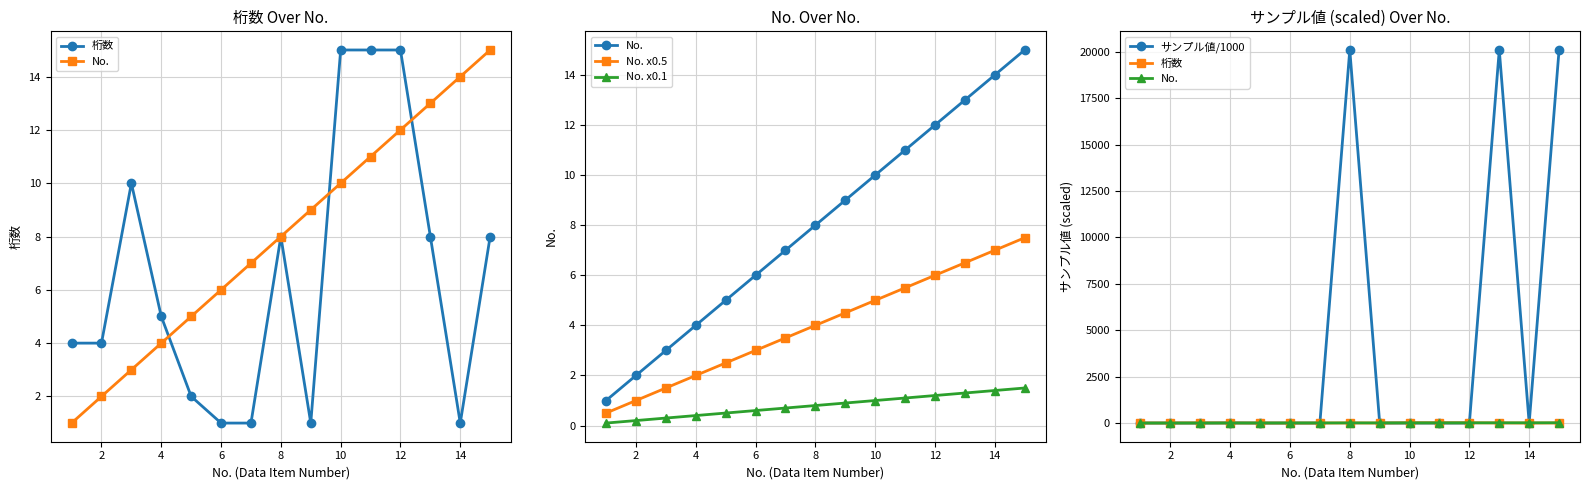

What is the average value of the サンプル値/1000 series?

4021.2